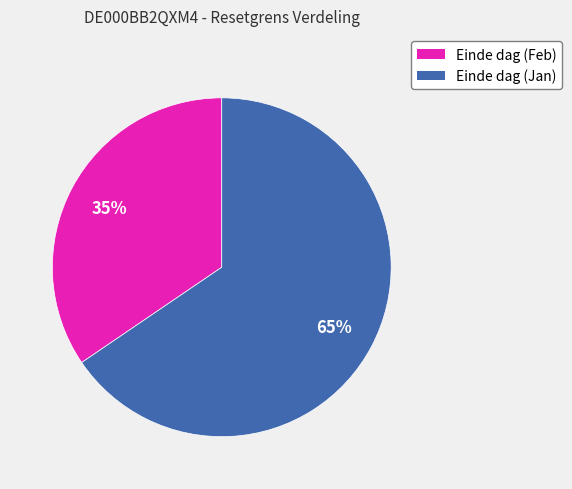

Does any single category account for the majority?

Yes